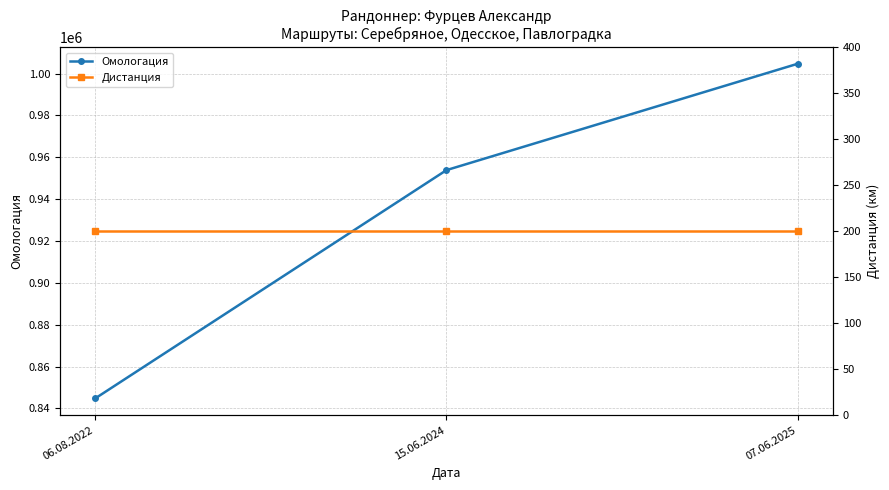

Rank the series at 06.08.2022 from lowest to highest value.

Дистанция, Омологация